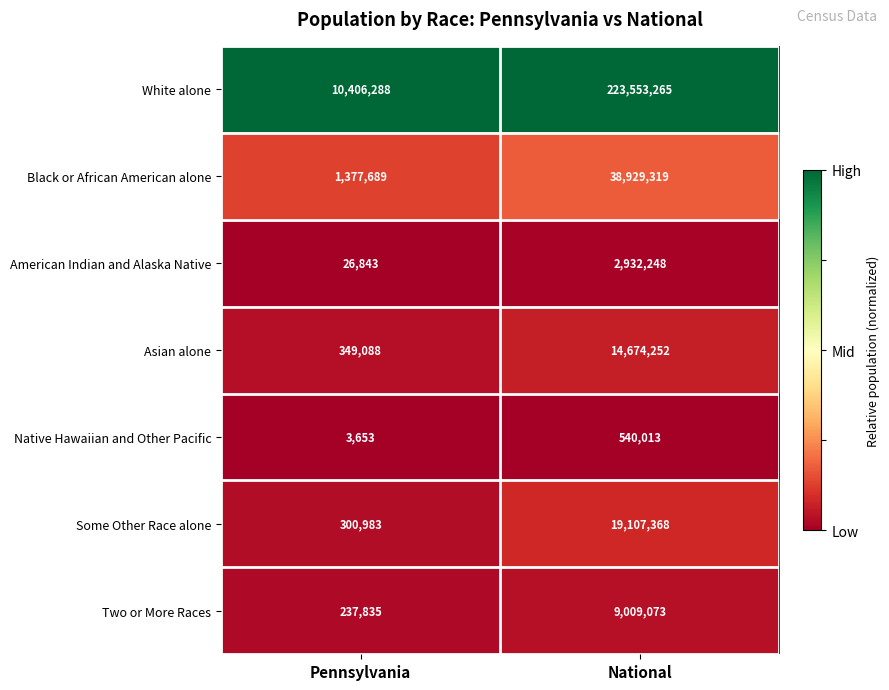

Reading right to left, extract all data points from this chart.

White alone: National=223553265	Pennsylvania=10406288
Black or African American alone: National=38929319	Pennsylvania=1377689
American Indian and Alaska Native: National=2932248	Pennsylvania=26843
Asian alone: National=14674252	Pennsylvania=349088
Native Hawaiian and Other Pacific: National=540013	Pennsylvania=3653
Some Other Race alone: National=19107368	Pennsylvania=300983
Two or More Races: National=9009073	Pennsylvania=237835